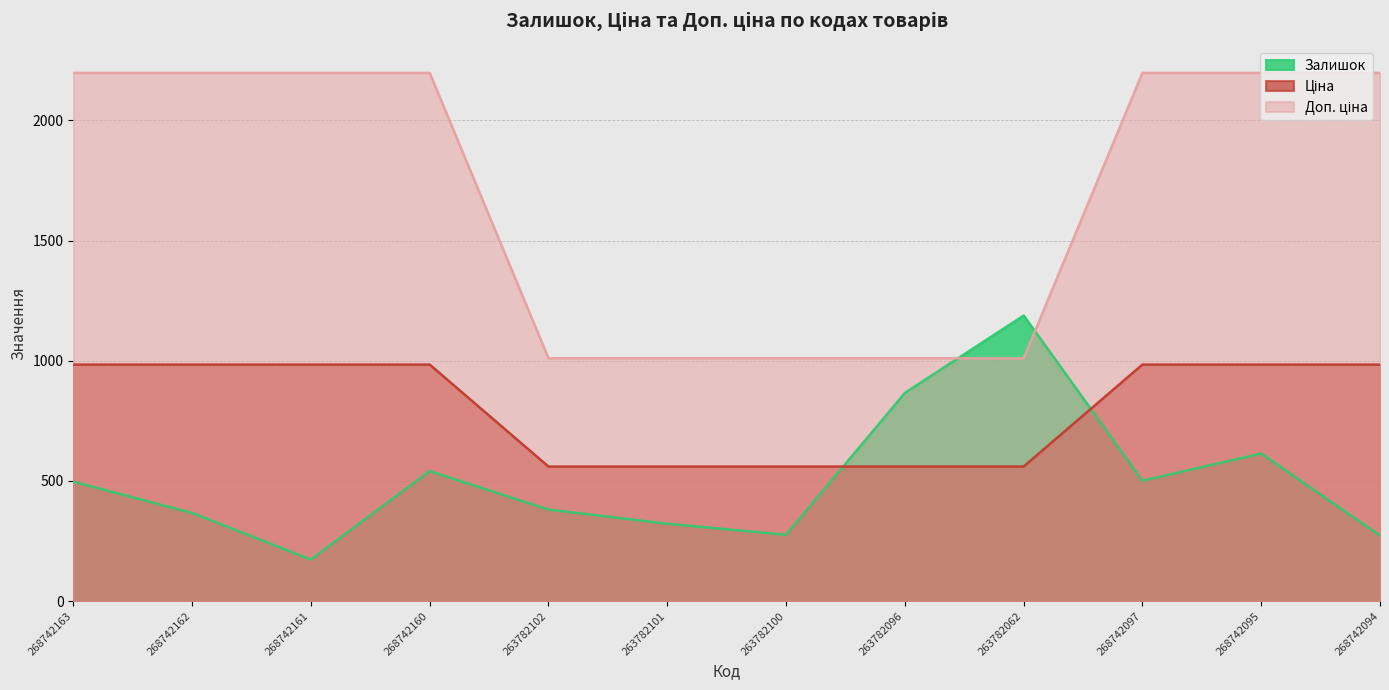

Which category has the lowest value across all series?

268742161